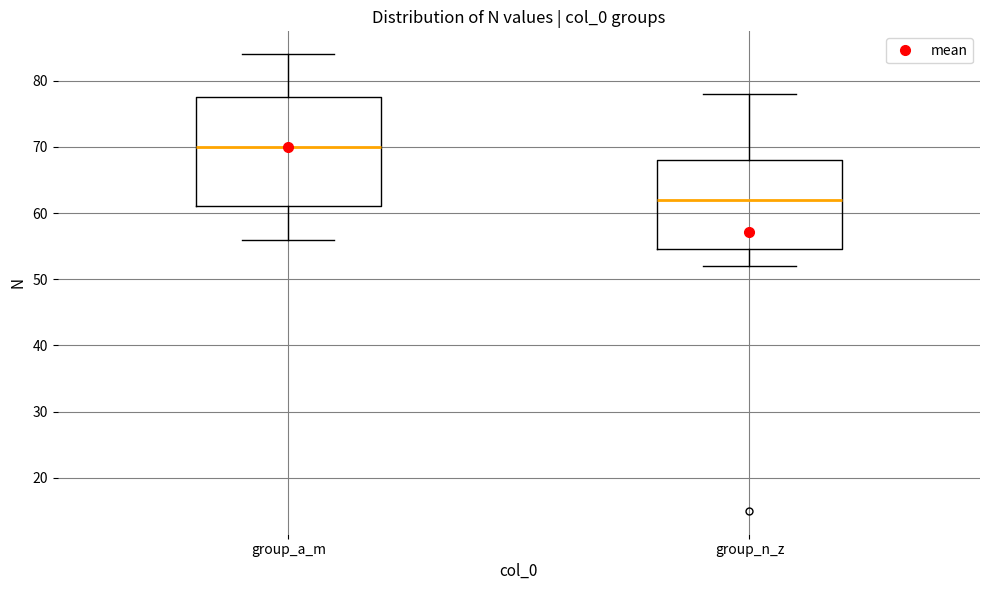

Where does the median line of the box for group_a_m sit on the y-axis? The values are not printed on the chart, so give them approximately, as read against the axis.

70